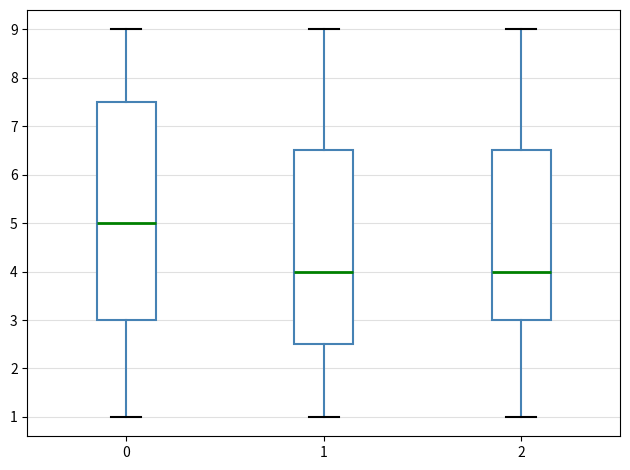

Which box has the highest median line?

0